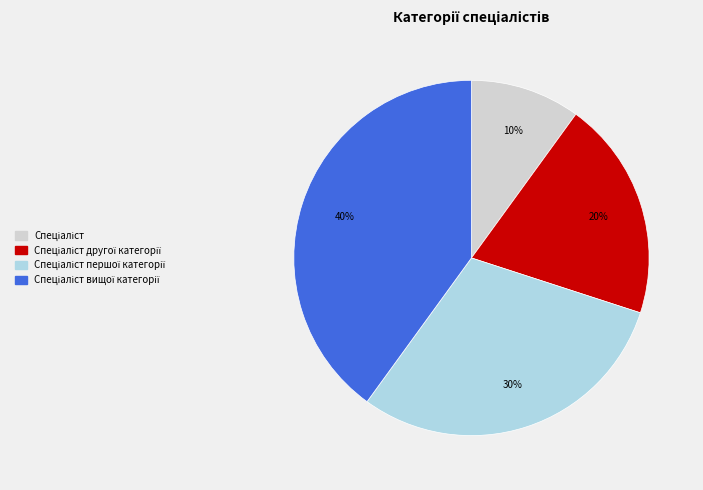

To the nearest percent, what is the average slice percentage?

25%